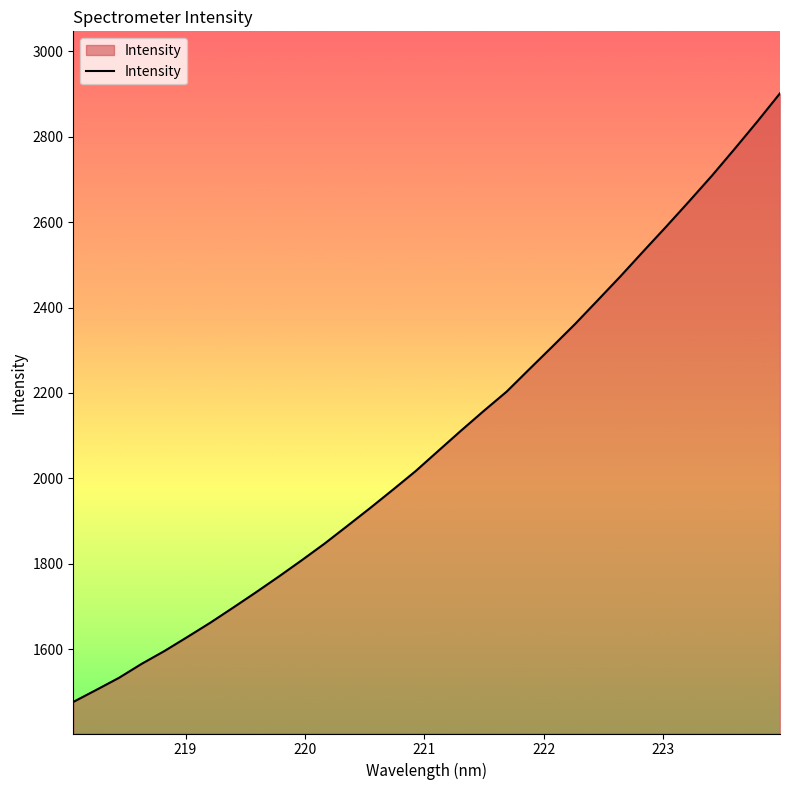

What is the smallest value displayed?

1477.1